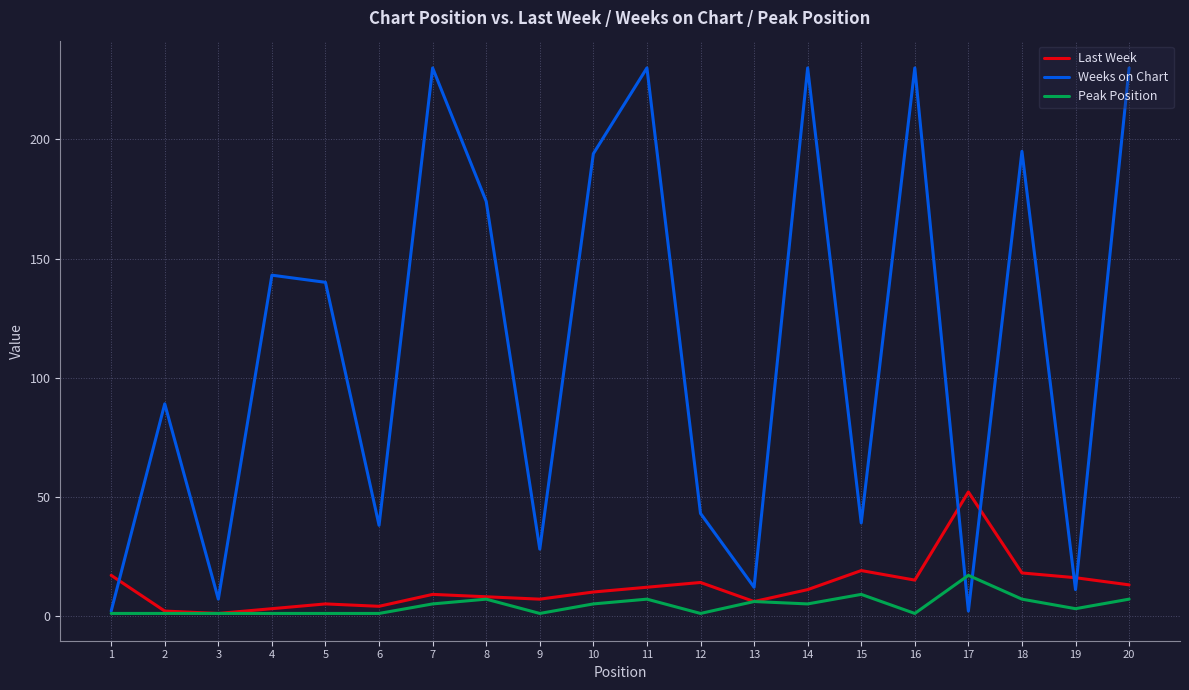

The Peak Position series shows 4 at 17. True or false?

False